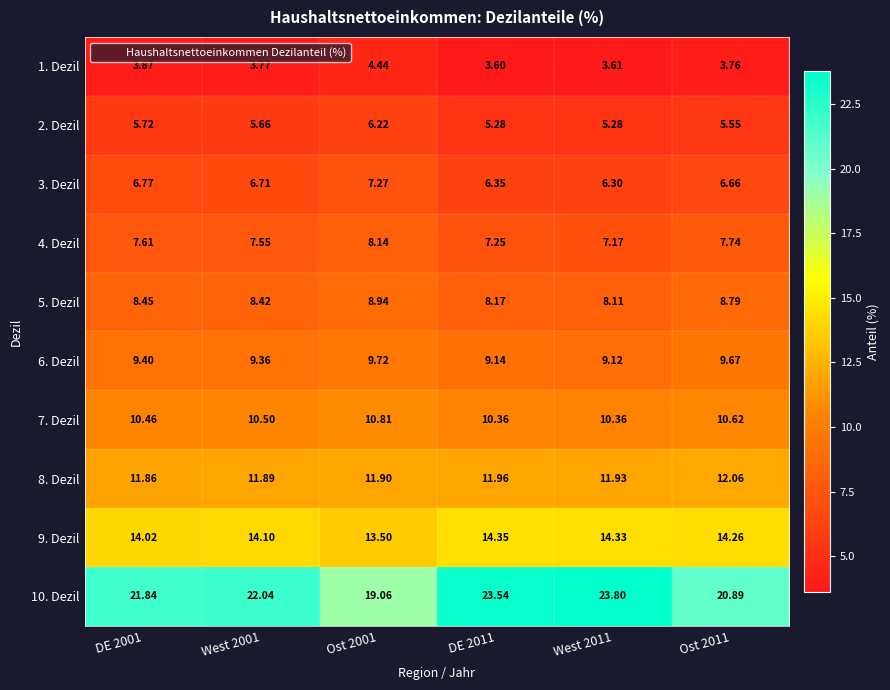

Is the value of 1. Dezil at Ost 2001 greater than the value of 2. Dezil at DE 2011?

No